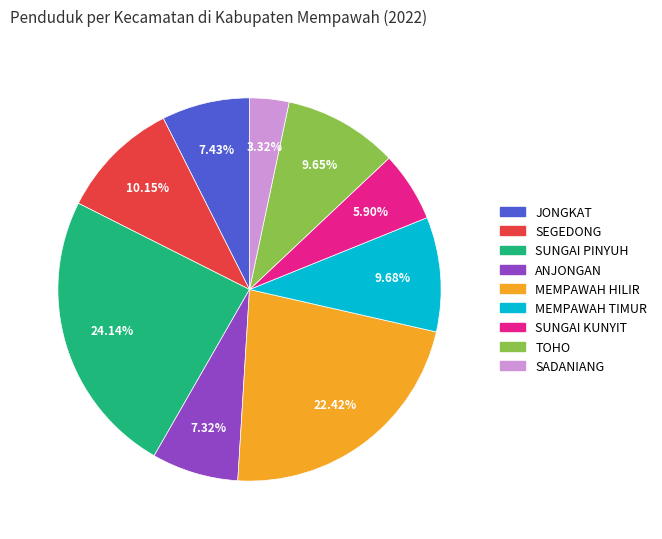

To the nearest percent, what is the combined percentage of SEGEDONG and MEMPAWAH TIMUR?

20%